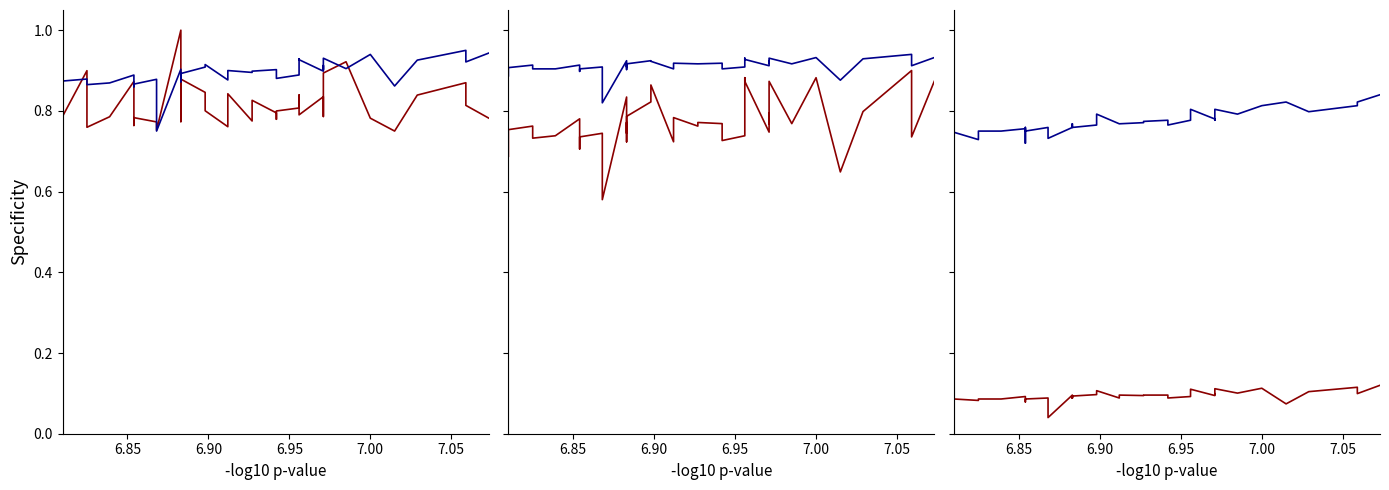

Does the chart display data point markers on the line(s)?

No